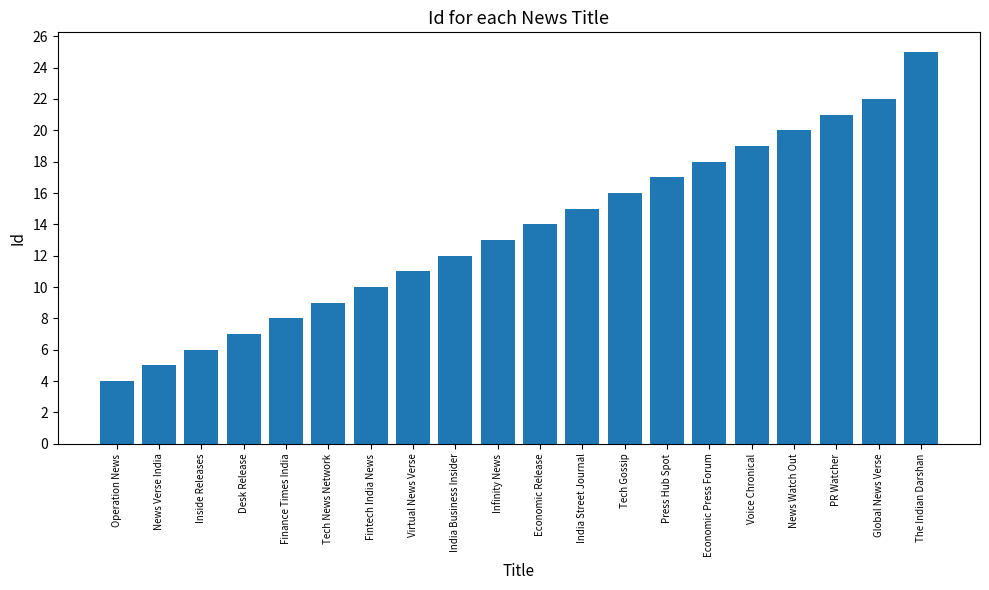

Between Infinity News and PR Watcher, which is larger?

PR Watcher